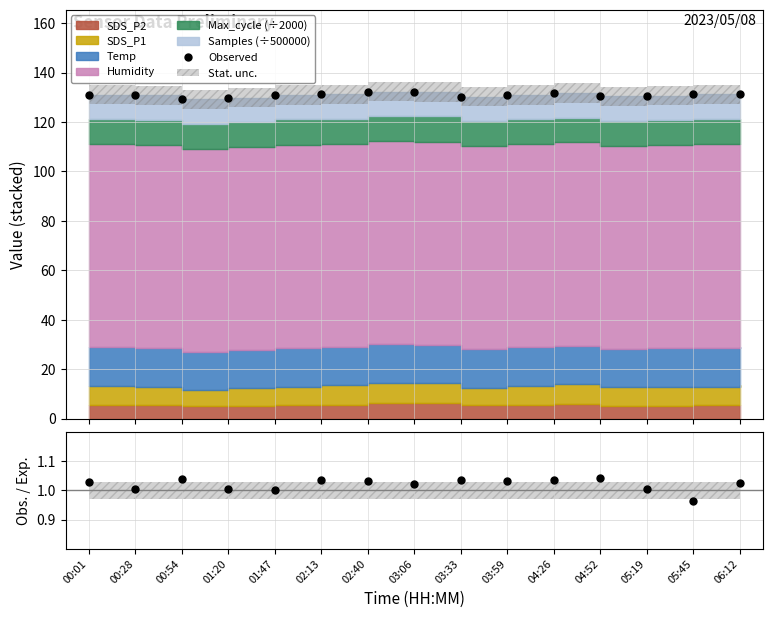

At which category does the chart reach its peak across all series?

02:40